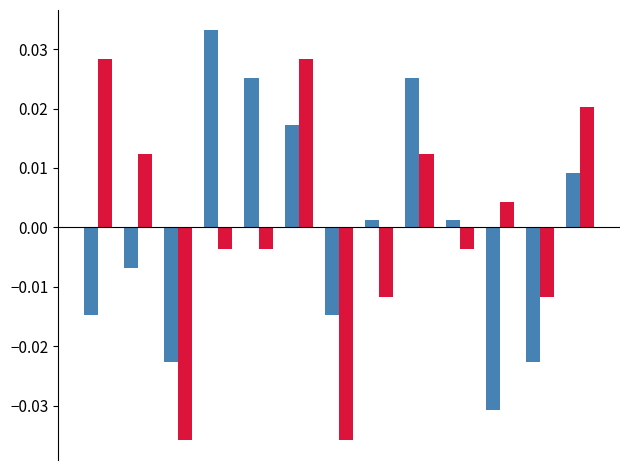

Reading left to right, what are all the values shown in this chart?

col_3: -0.0	-0.0	-0.0	0.0	0.0	0.0	-0.0	0.0	0.0	0.0	-0.0	-0.0	0.0
col_2: 0.0	0.0	-0.0	-0.0	-0.0	0.0	-0.0	-0.0	0.0	-0.0	0.0	-0.0	0.0